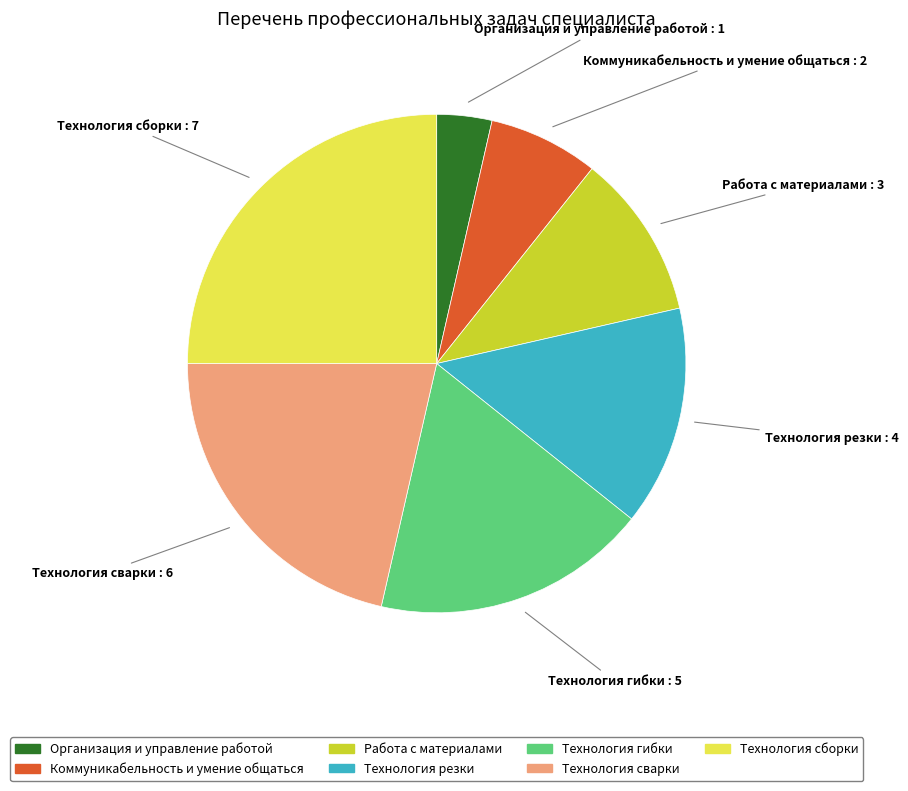

Which has a higher value, Технология сварки or Организация и управление работой?

Технология сварки